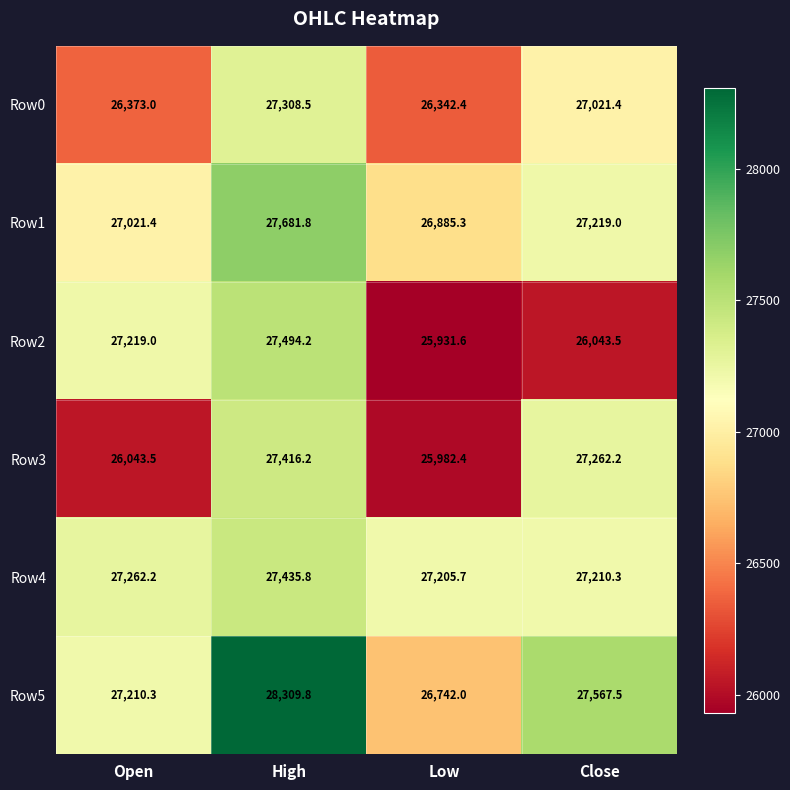

True or false: Row4 has a value of 43215.9 at Close.

False